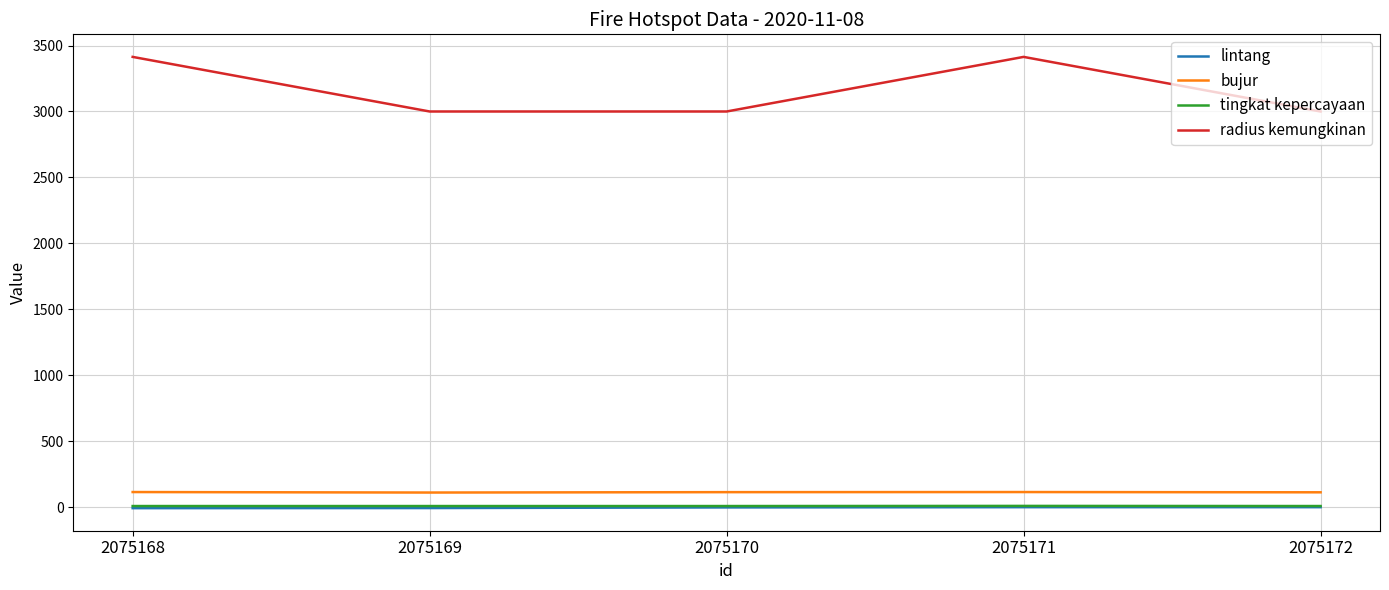

Which series has the largest total across all categories?

radius kemungkinan